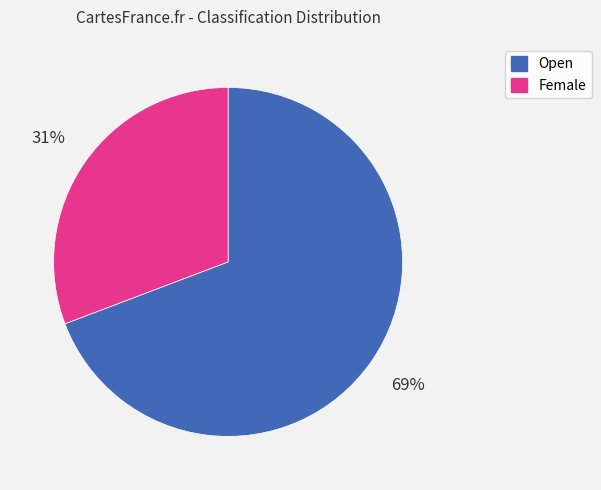

Is it true that Female is 31% of the pie?

True